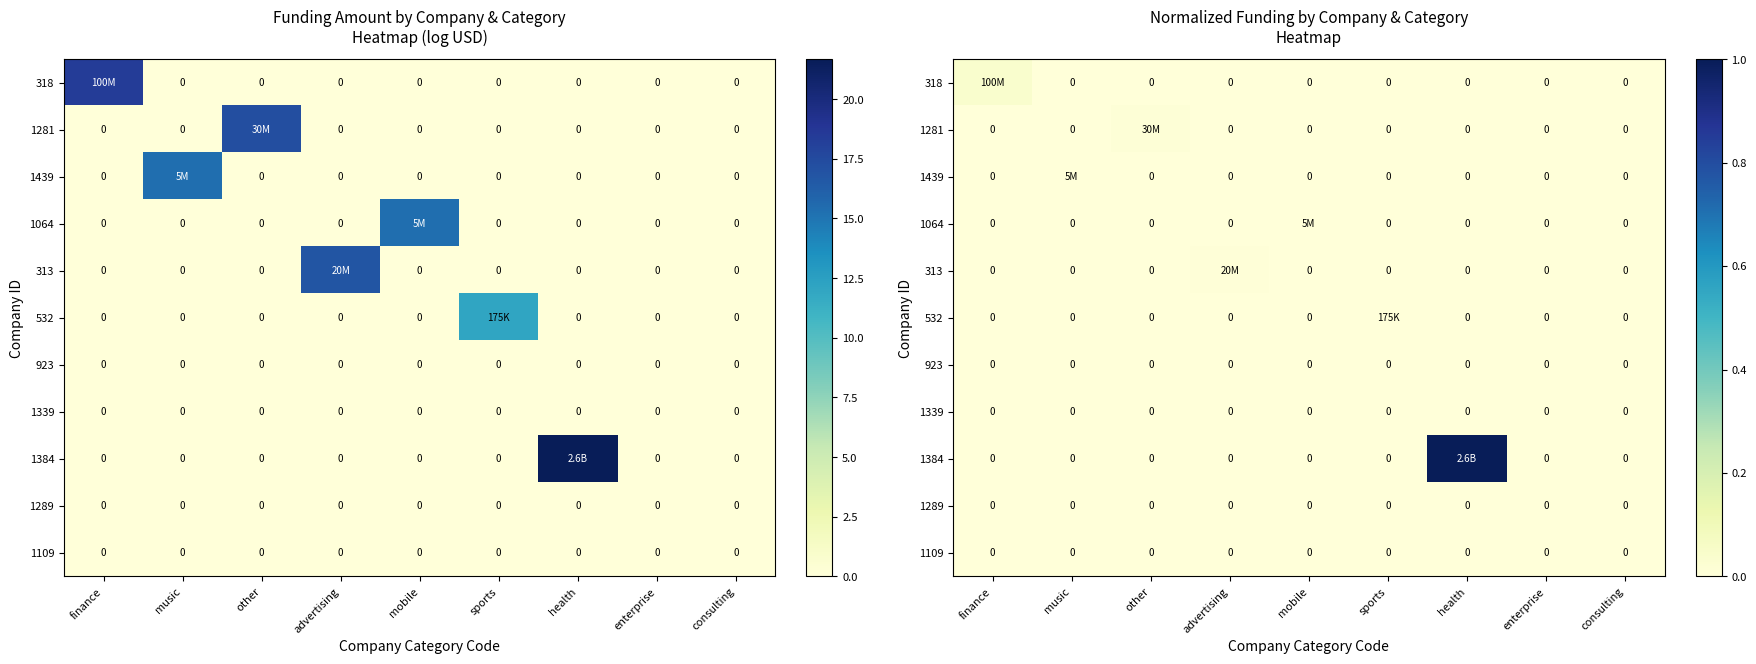

The 1339 series shows 0.0 at enterprise. True or false?

True